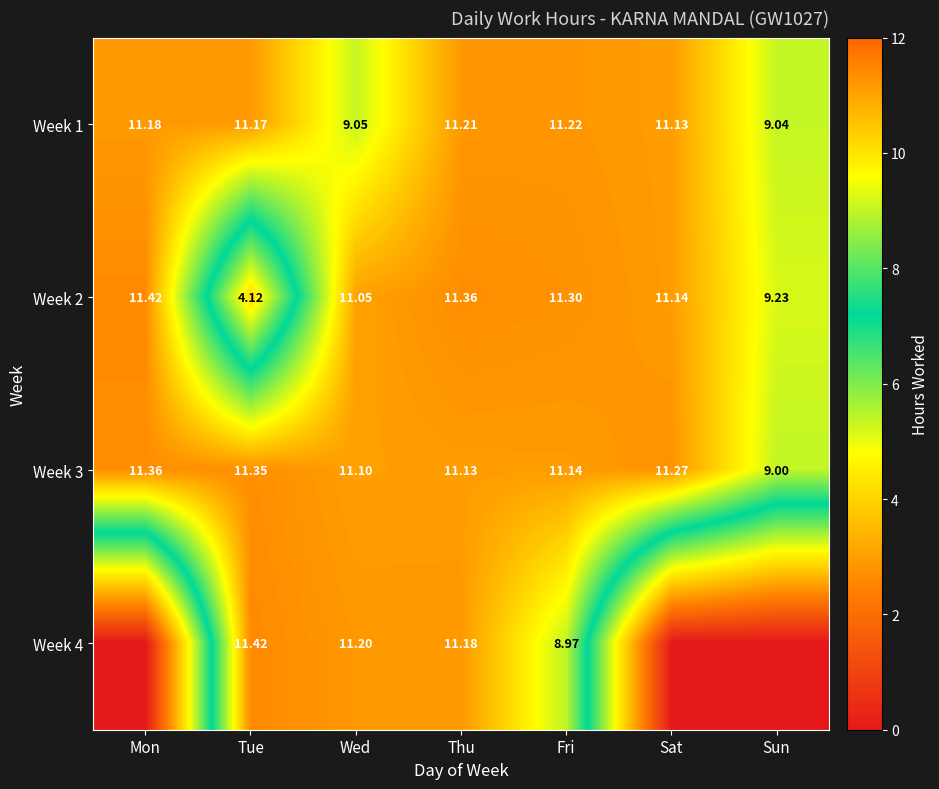

Where is Week 2 nearest to the value 7?

Sun